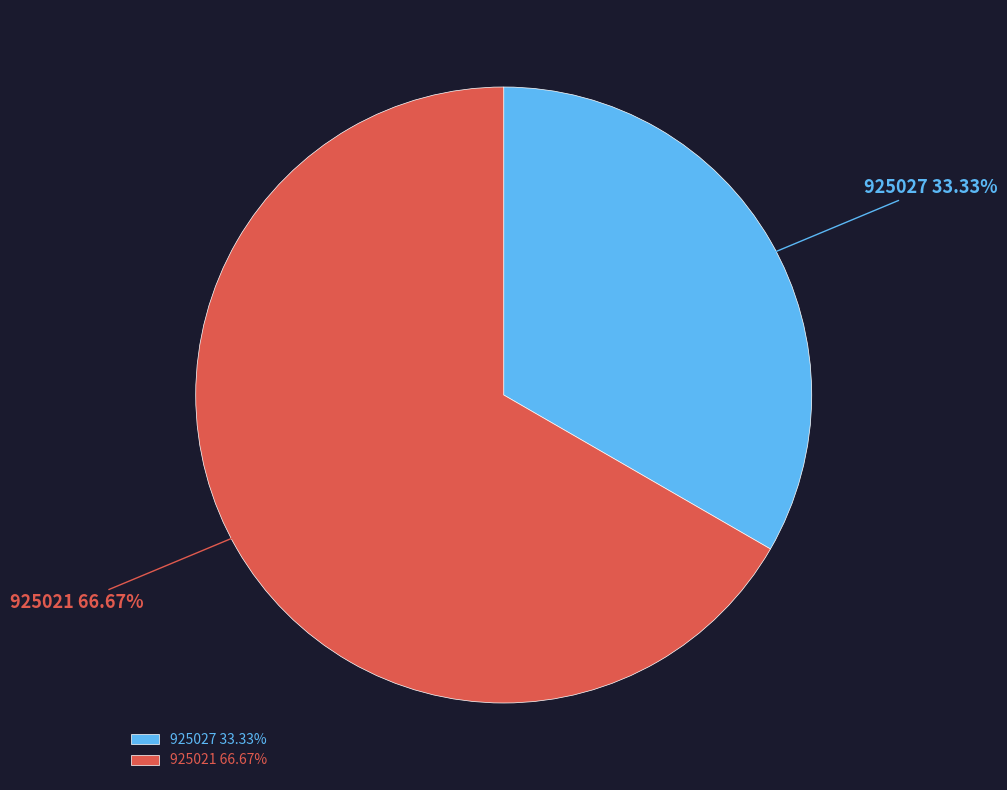

Does 925021 represent more than half of the total?

Yes